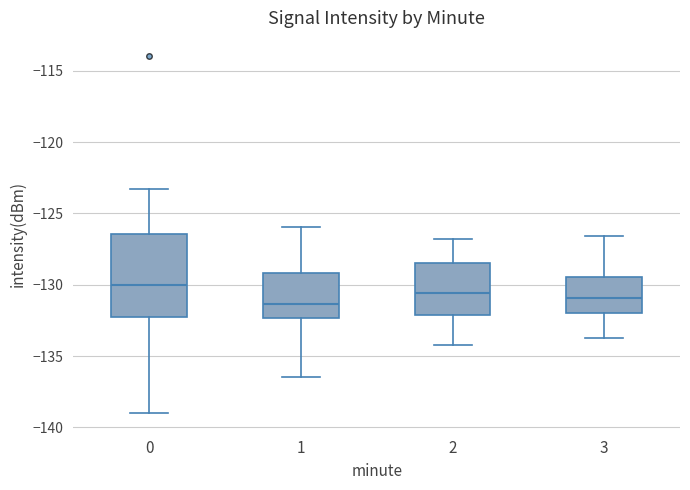

Reading left to right, read every box against the y-axis: the position of its median line, the range the box covers, and the ends of its whiskers. The values are not printed on the chart, so give them approximately, as read against the axis.

0: median -130.0, box -132.5 to -126.5, whiskers -139.0 to -123.5
1: median -131.5, box -132.5 to -129.0, whiskers -136.5 to -126.0
2: median -130.5, box -132.0 to -128.5, whiskers -134.0 to -127.0
3: median -131.0, box -132.0 to -129.5, whiskers -133.5 to -126.5